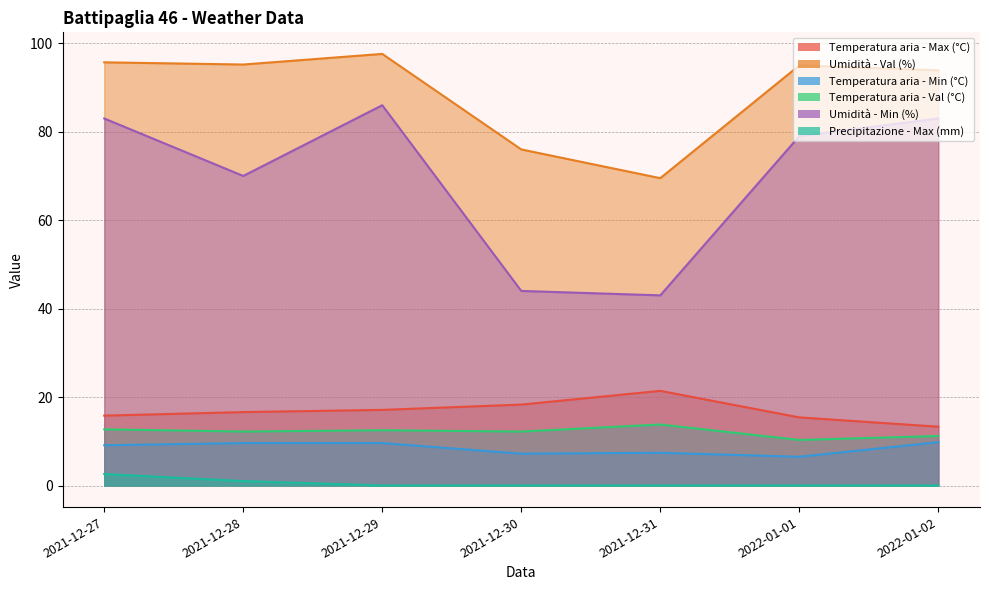

What are all the series names shown in the legend?

Temperatura aria - Max (°C), Umidità - Val (%), Temperatura aria - Min (°C), Temperatura aria - Val (°C), Umidità - Min (%), Precipitazione - Max (mm)